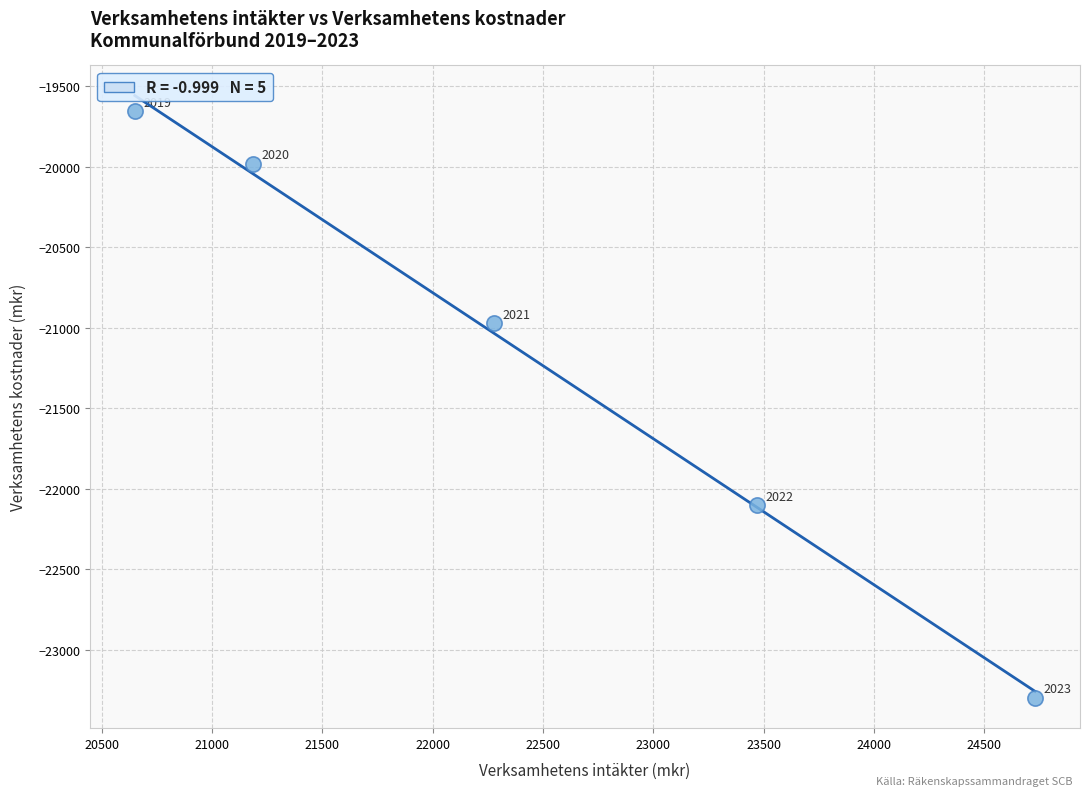

What is the average Y value?

-21201.8